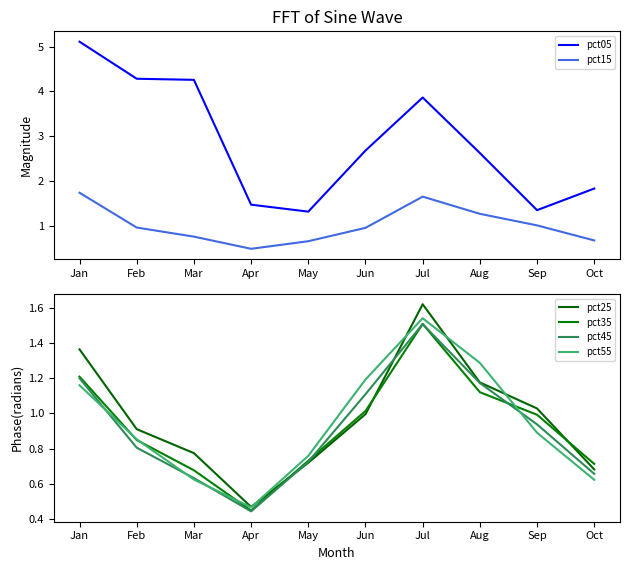

What is the difference between the pct15 values at Aug and Mar?

0.5